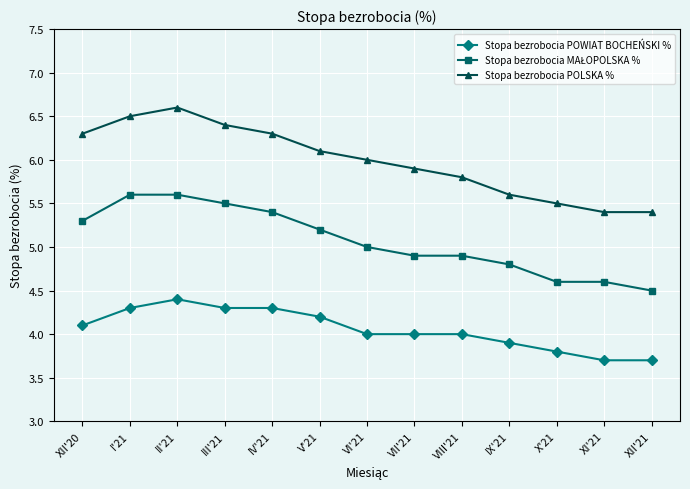

What position from the right is I'21?

12